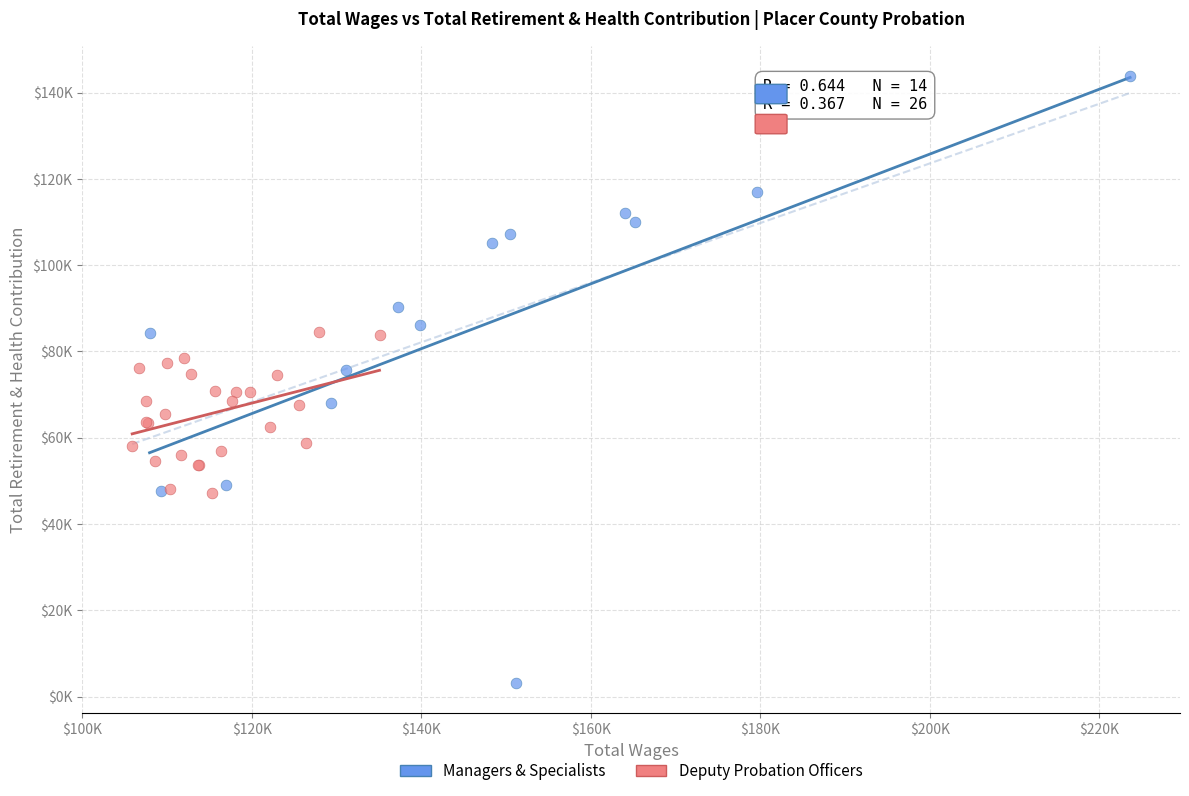

Which series has the widest spread of Y values?

Managers & Specialists